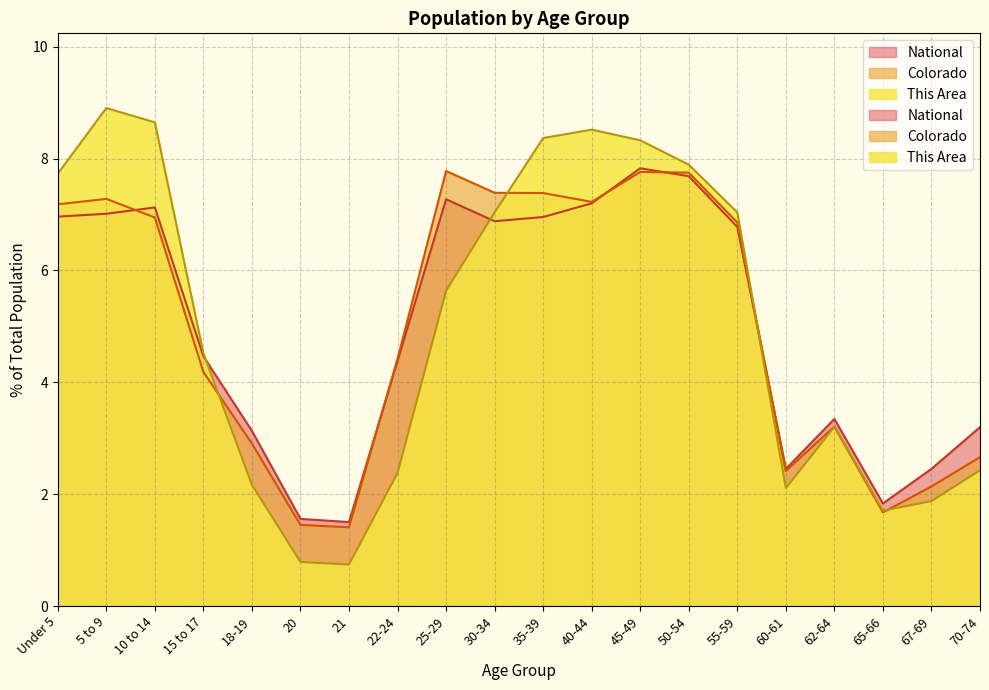

What is the label of the 12th point from the right?

25-29